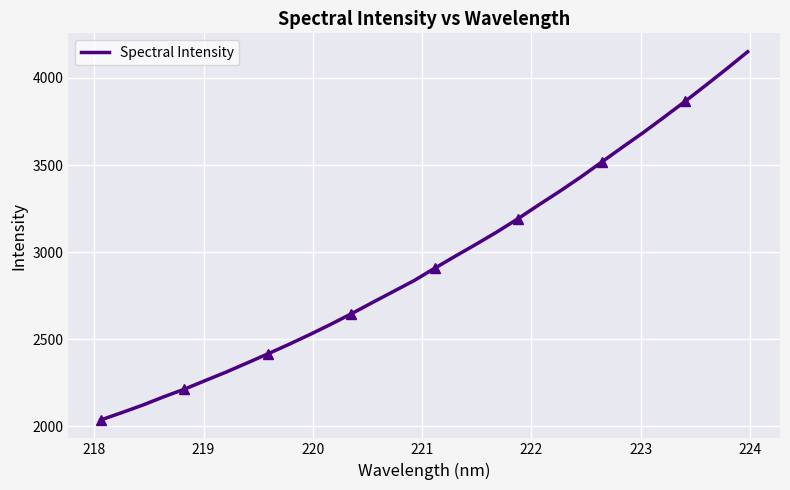

What is the lowest value of the Spectral Intensity series?

2037.0